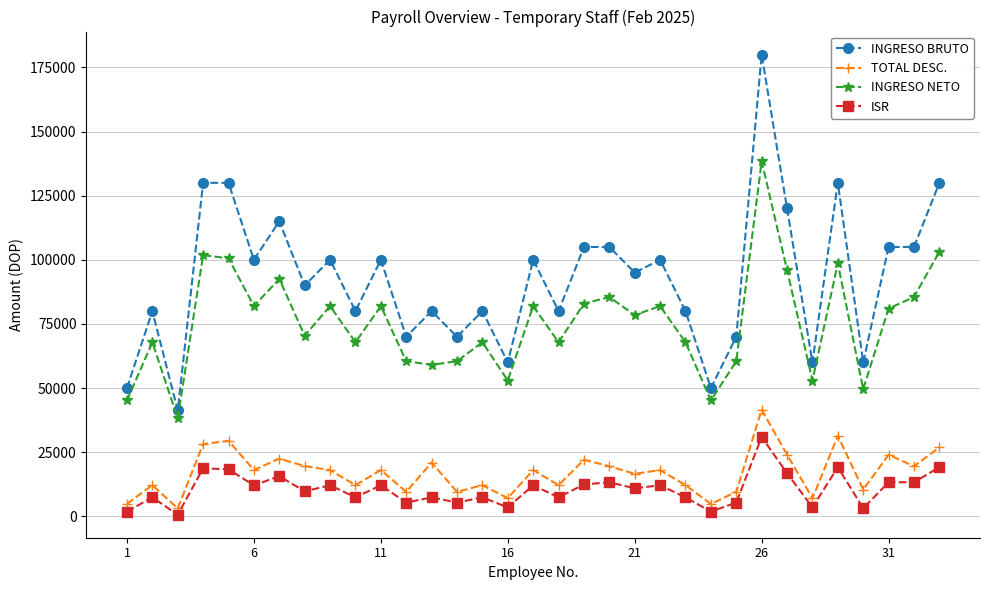

List the series in order of their peak value, lowest first.

ISR, TOTAL DESC., INGRESO NETO, INGRESO BRUTO